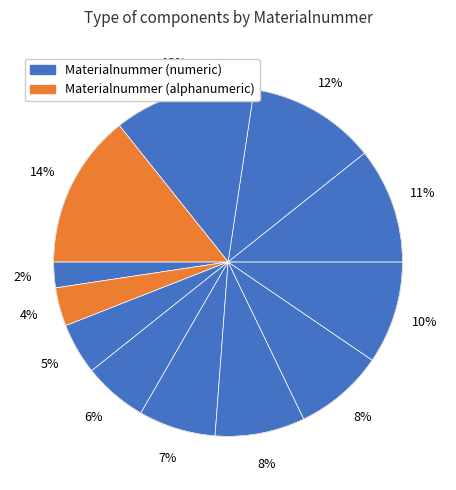

How many segments does this pie chart have?

12